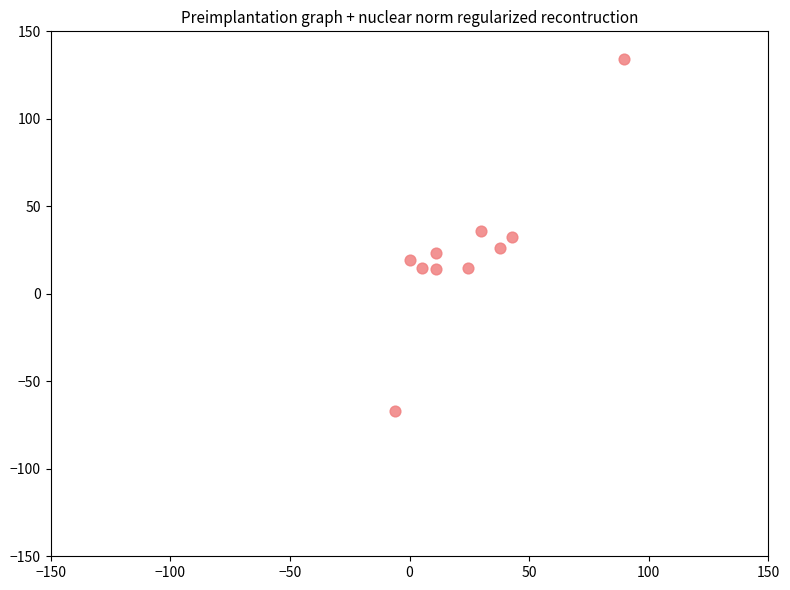

What is the range of Y values (max minus min)?

201.5